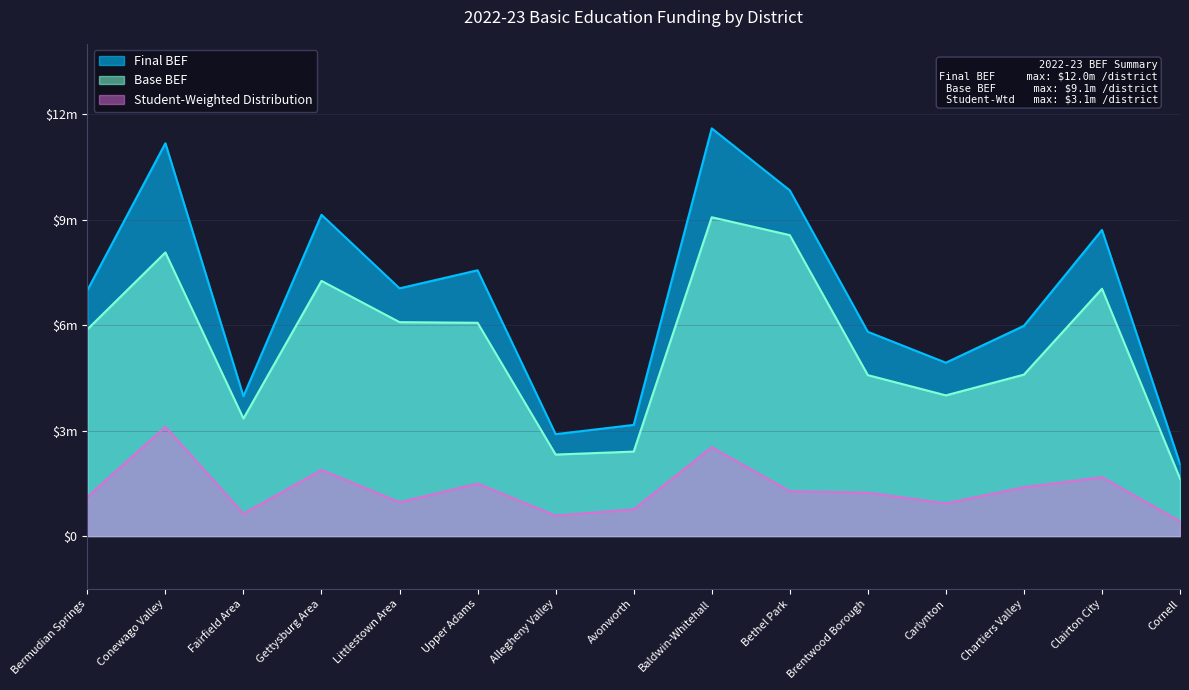

What is the minimum value for Final BEF?

2056095.4